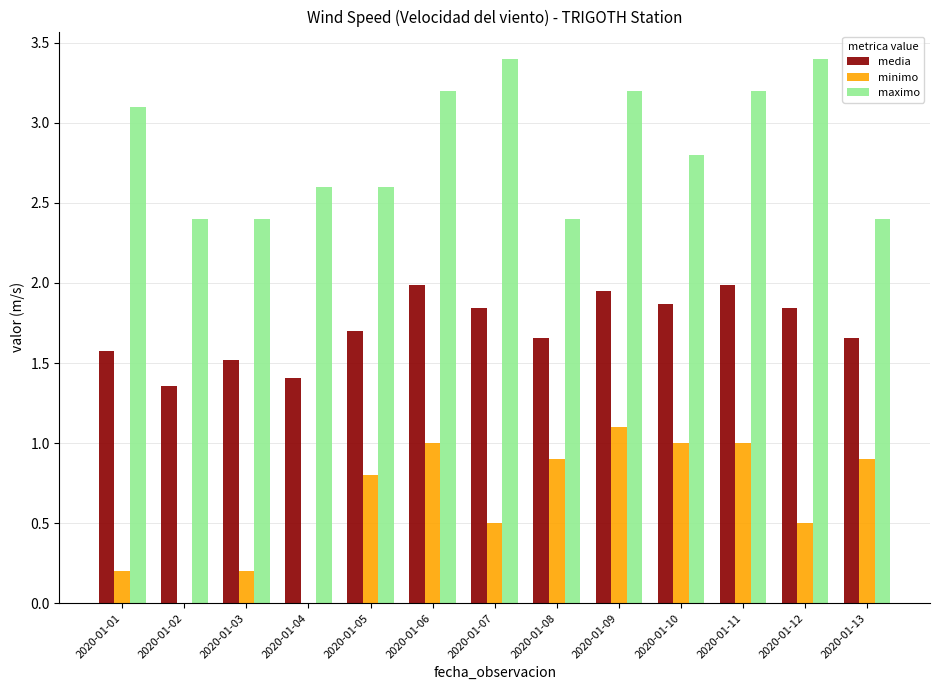

How many series are shown in this chart?

3